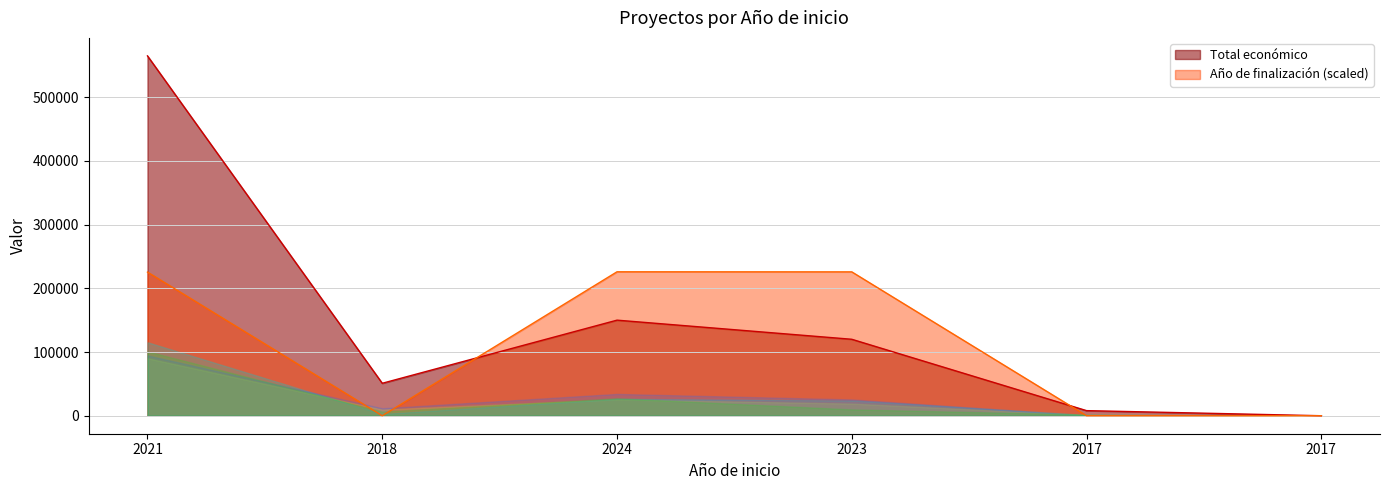

At which label is Total económico closest to 282379?

2024